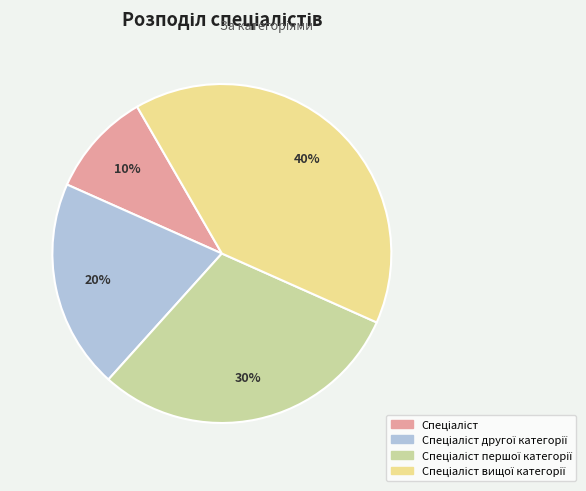

To the nearest percent, what is the difference between the largest and smallest slice percentages?

30%